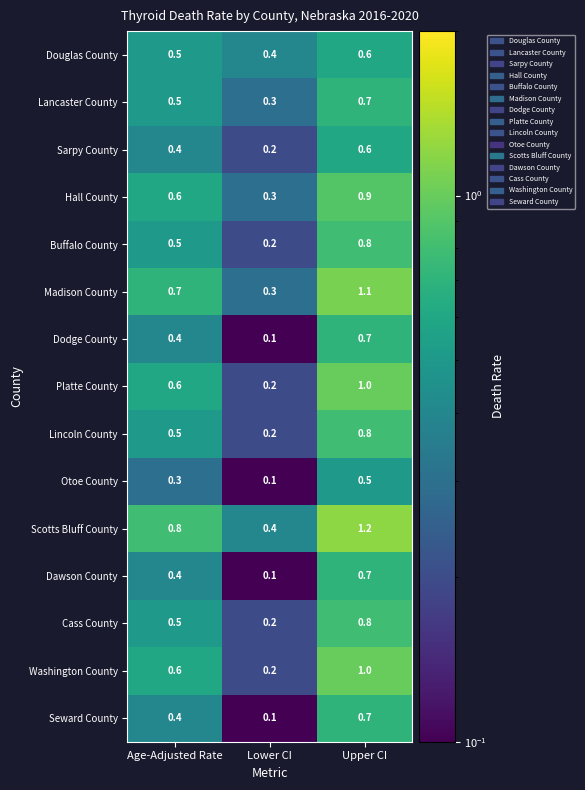

What is the smallest value displayed?

0.1